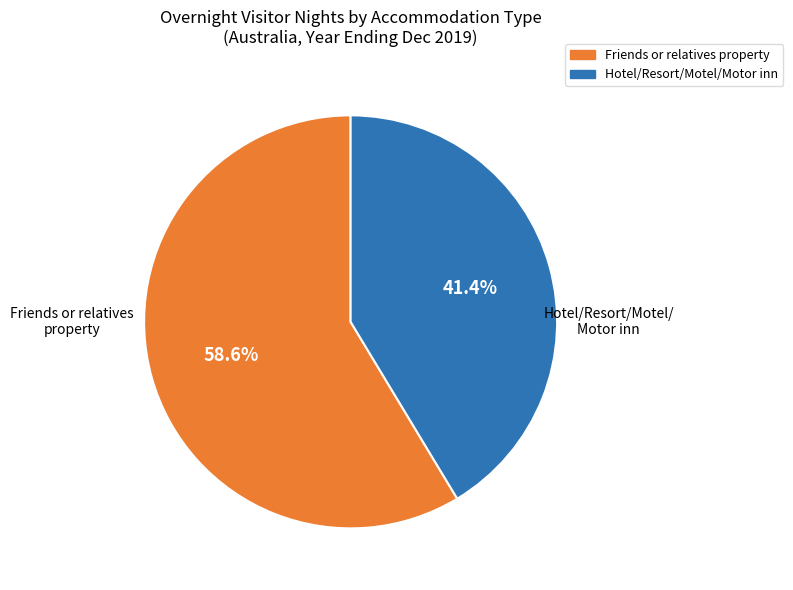

Is there any slice that represents more than half of the pie?

Yes